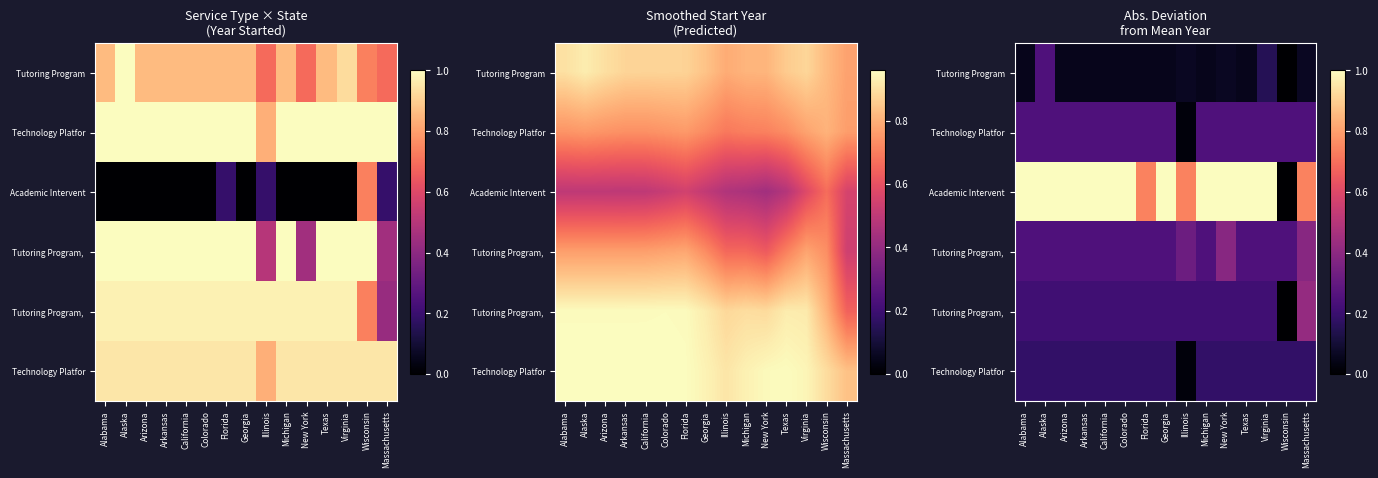

What is the difference between the highest and lowest values at Arkansas?

0.9